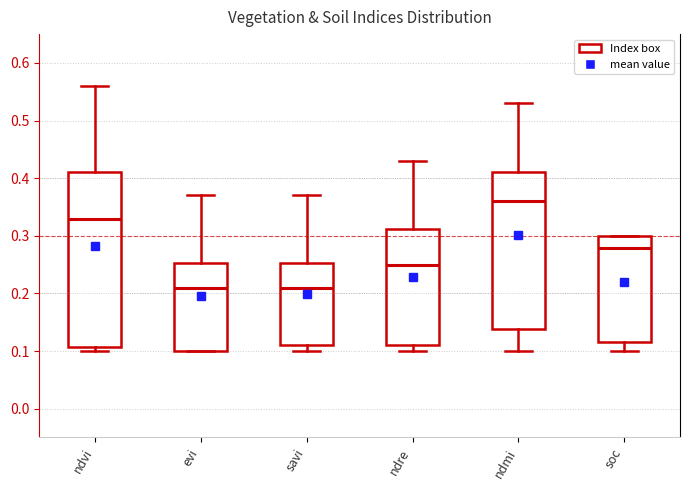

Which box is the tallest, from its lower edge to its upper edge?

ndvi